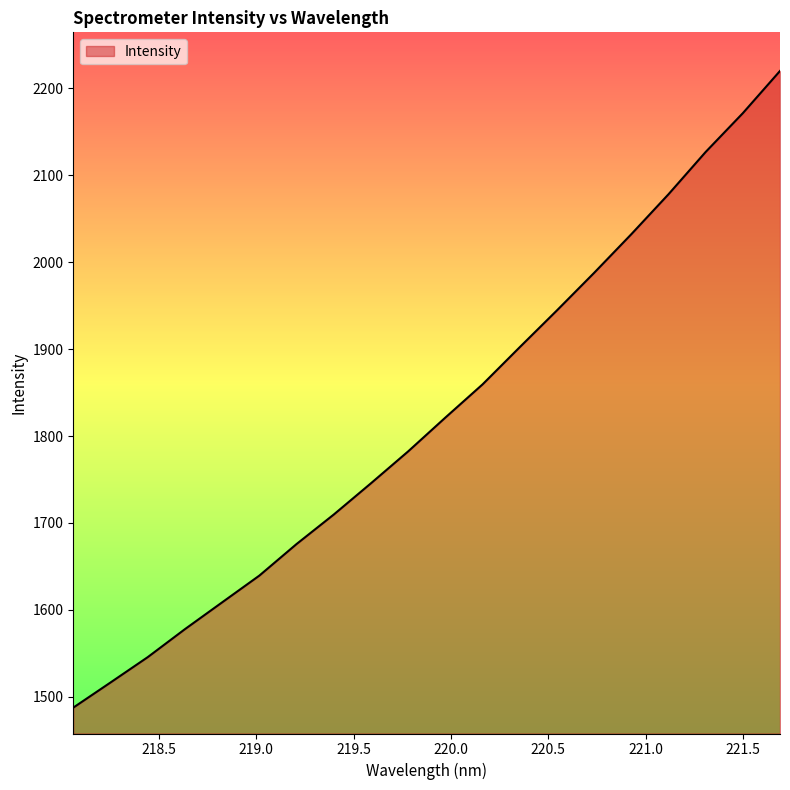

What is the difference between the maximum and minimum values?

732.2